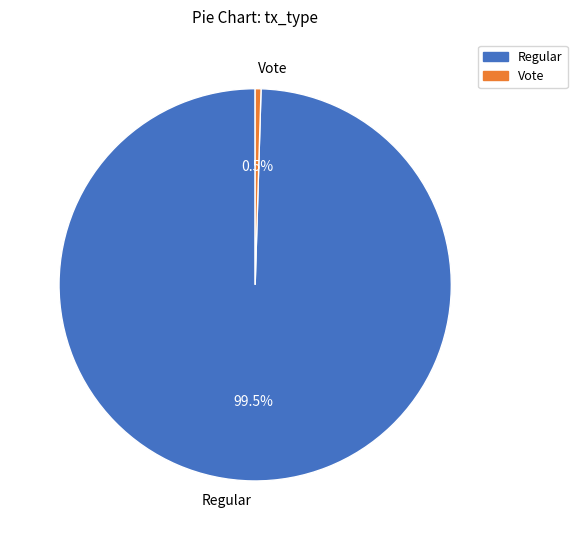

What is the majority slice?

Regular